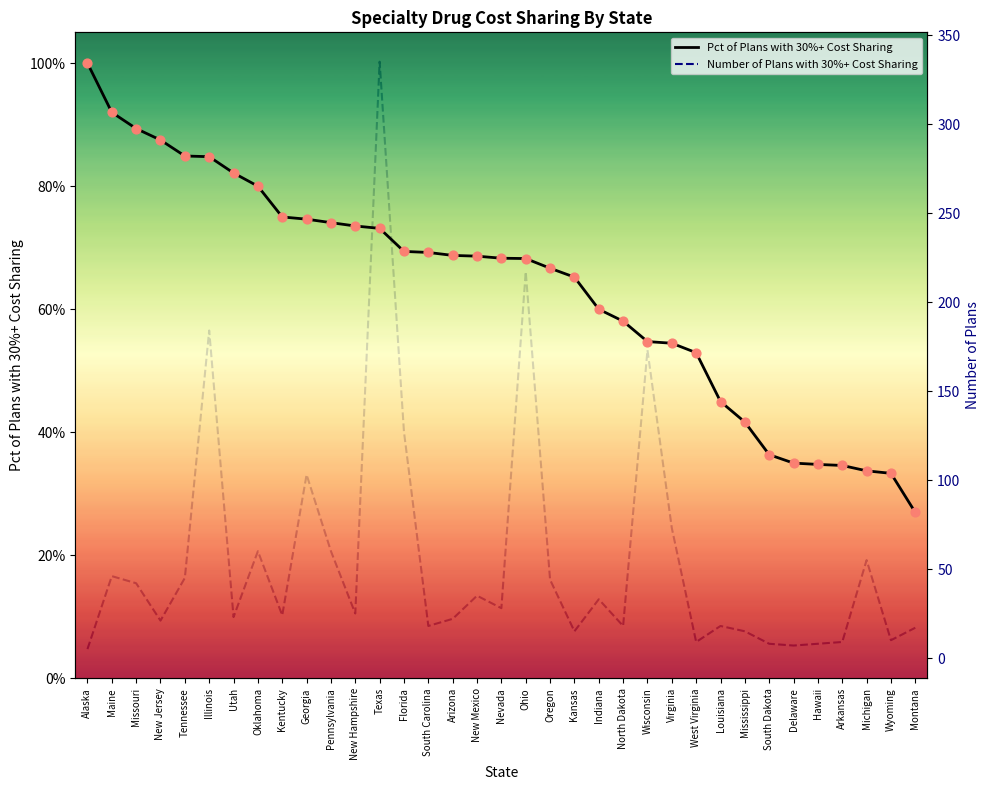

At which category is the sum across all series the highest?

Texas